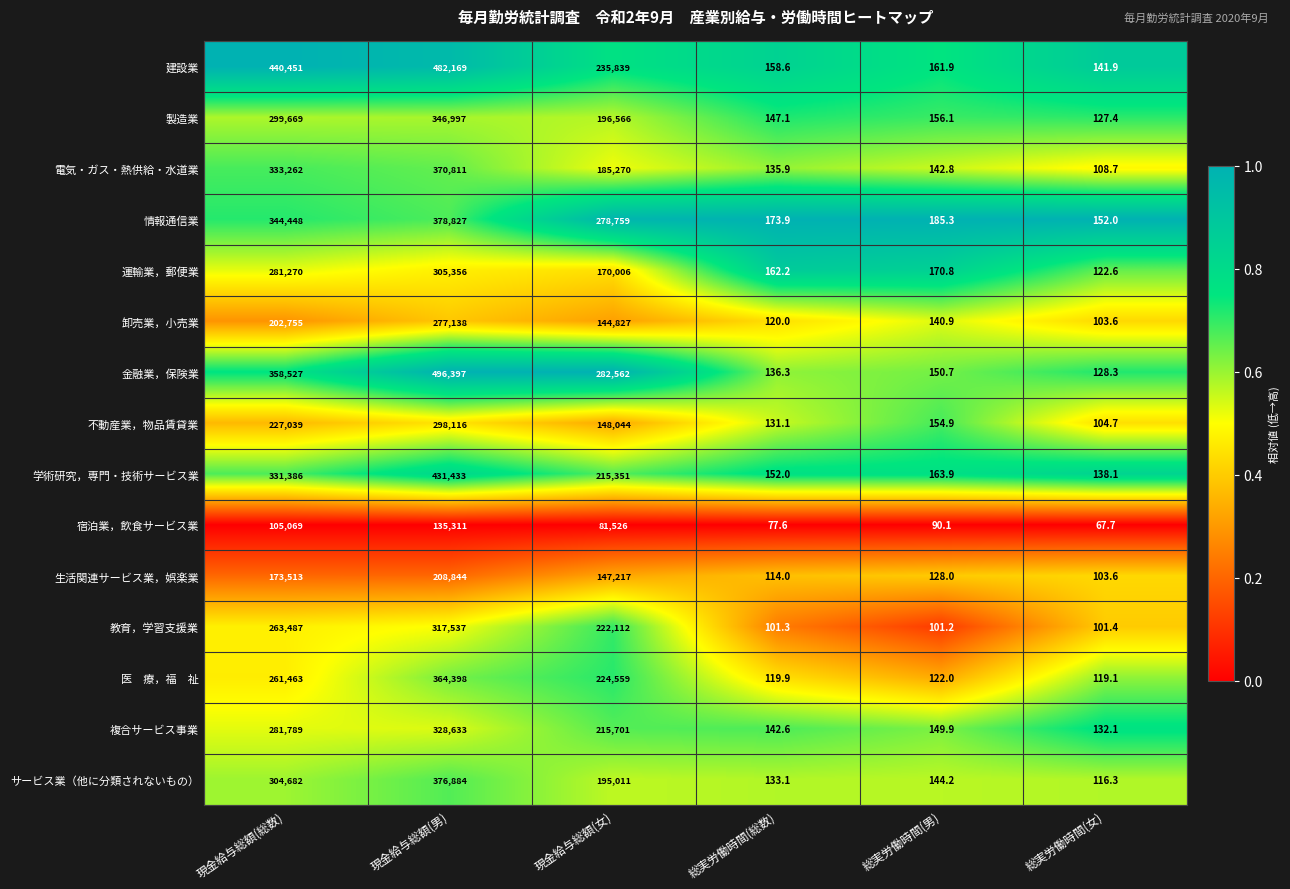

Which series changed the most between 現金給与総額(男) and 総実労働時間(総数)?

金融業，保険業